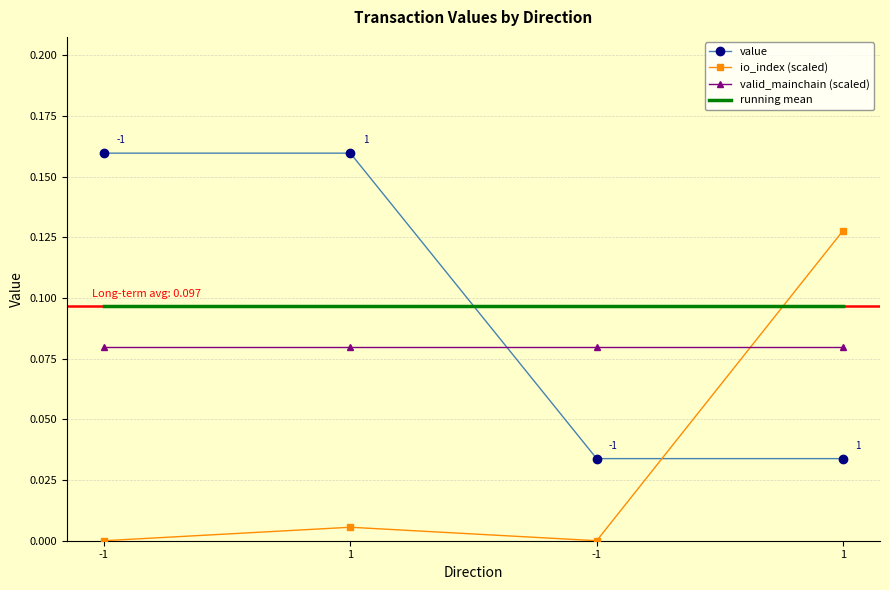

What are all the series names shown in the legend?

value, io_index (scaled), valid_mainchain (scaled), running mean